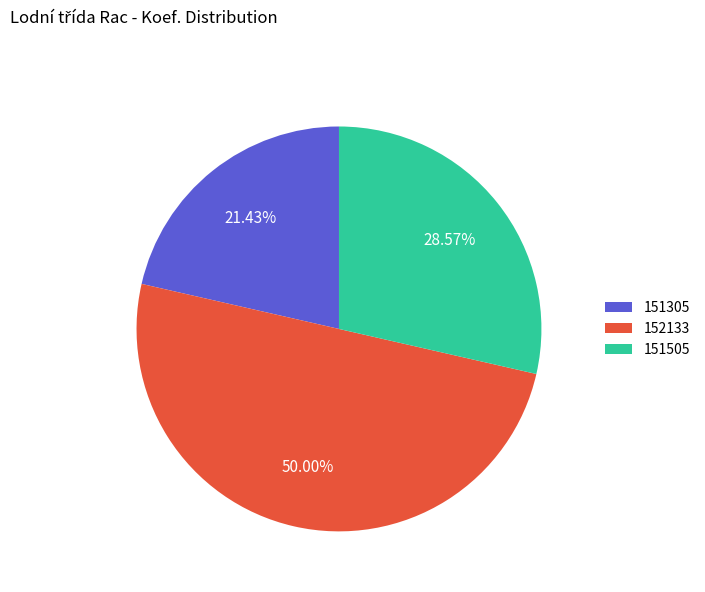

Does 151505 represent more than half of the total?

No